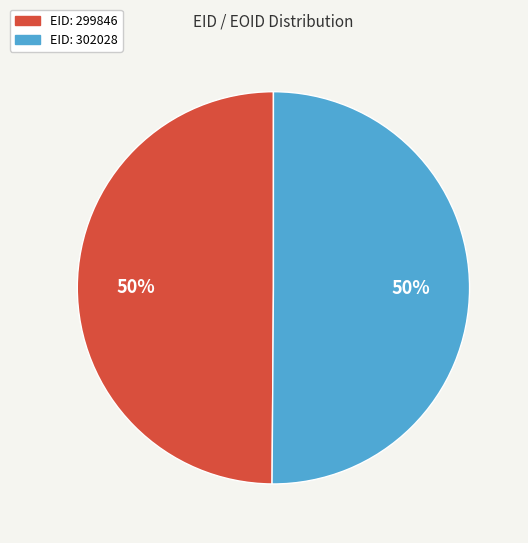

What is the ratio of the value at EID: 302028 to the value at EID: 299846?

1.0